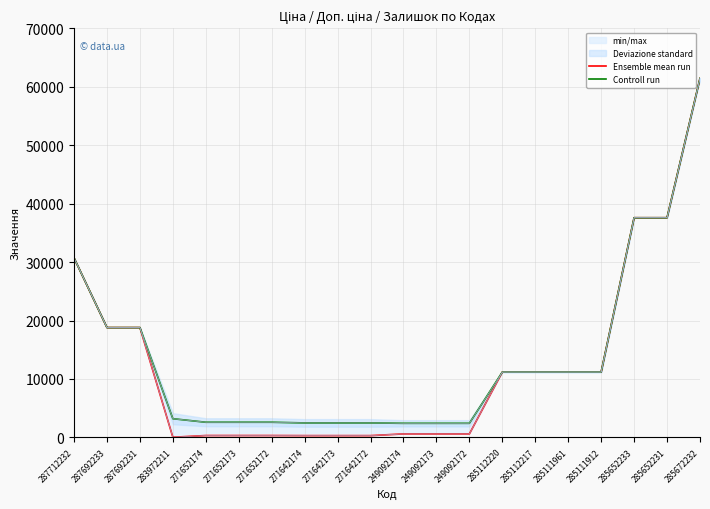

How many data points in Ensemble mean run are less than 11188?

10